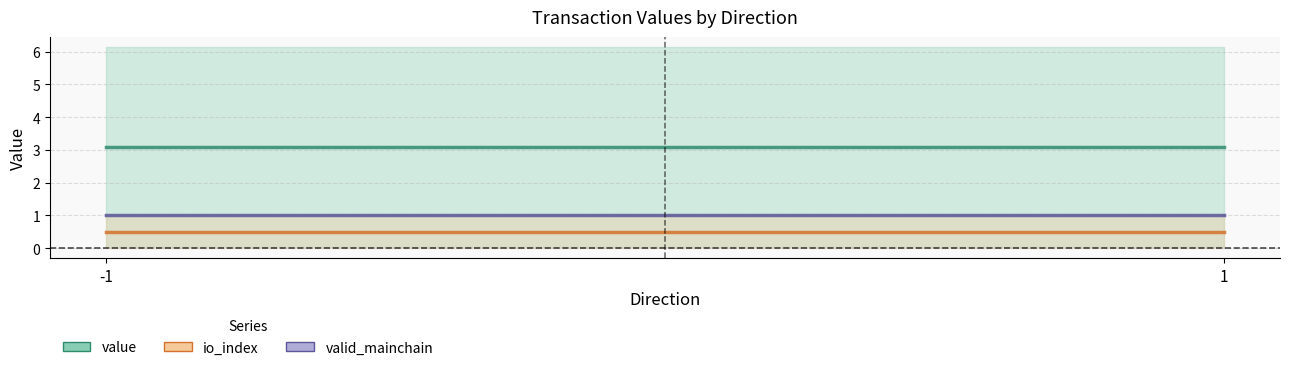

Reading left to right, list all the values displayed in this chart.

value: -1=3.1	1=3.1
io_index: -1=0.5	1=0.5
valid_mainchain: -1=1.0	1=1.0